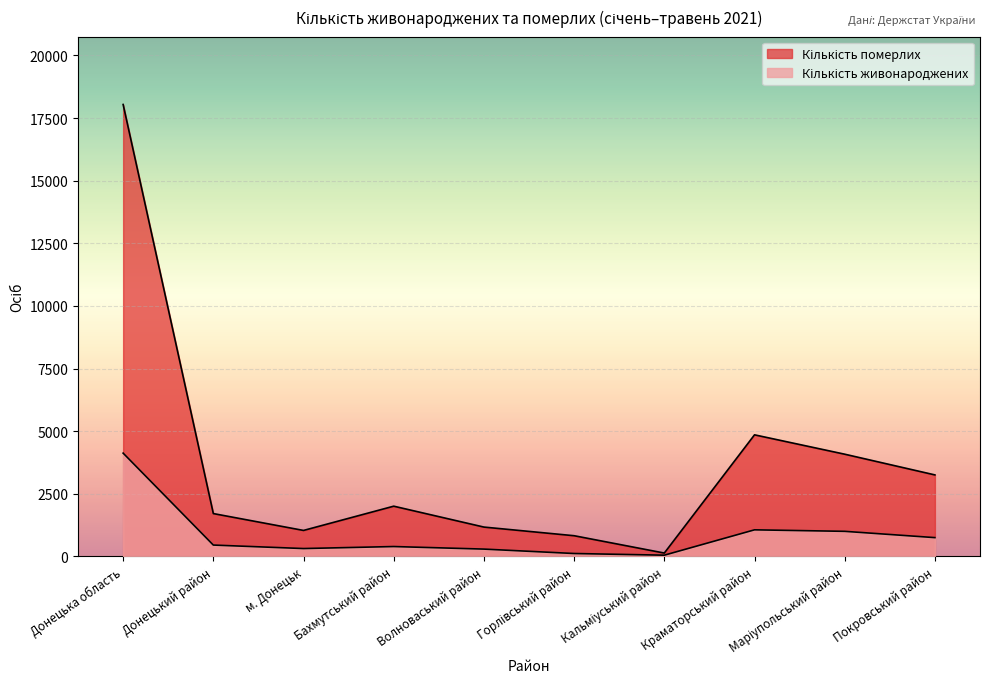

True or false: Кількість живонароджених and Кількість померлих intersect in this chart.

False